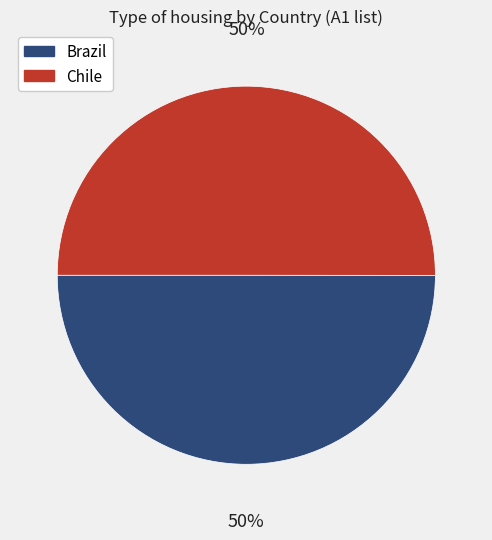

To the nearest percent, what percentage of the pie is Chile?

50%